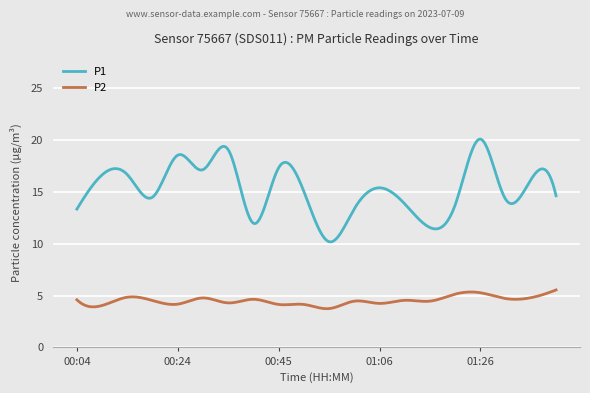

Which series has the largest range (max minus min)?

P1